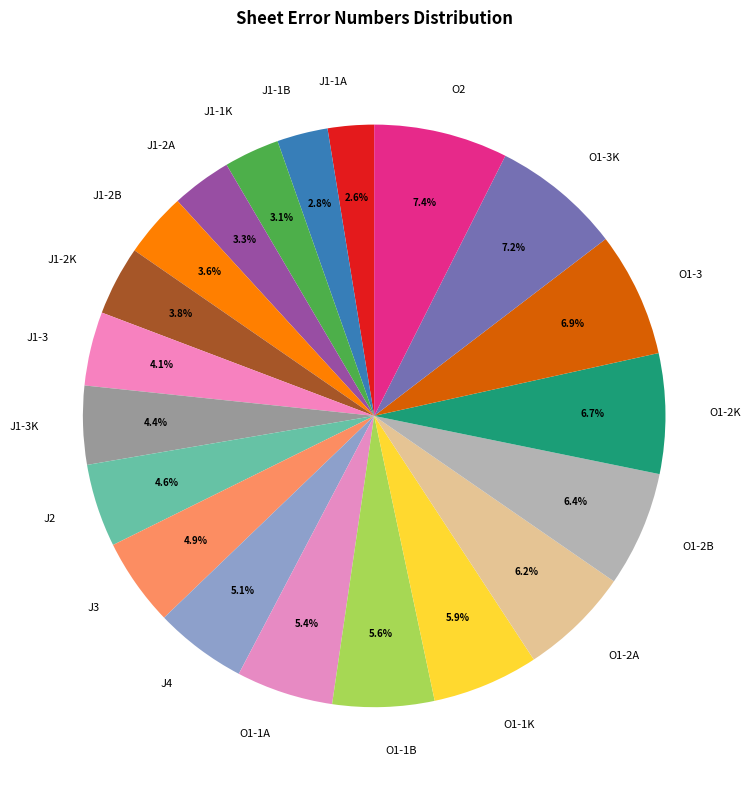

Approximately how many times larger is the value at O1-1K compared to J1-1B?

2.1